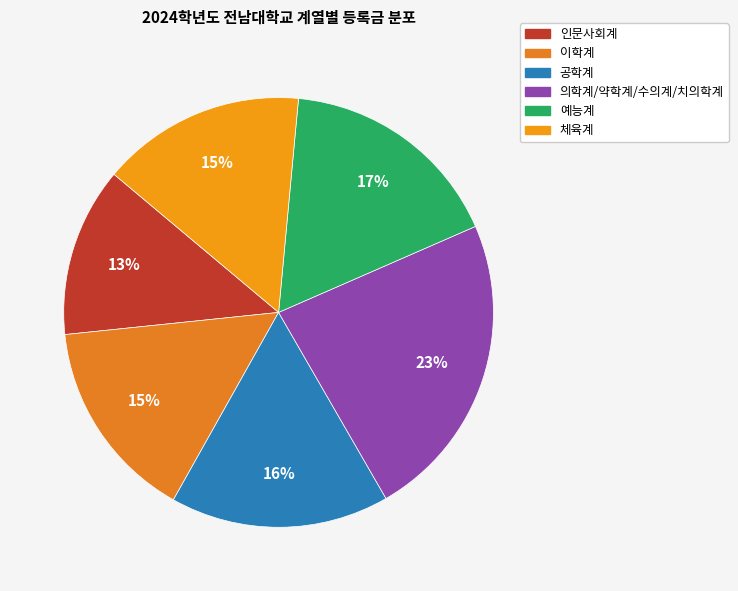

Does any single category account for the majority?

No